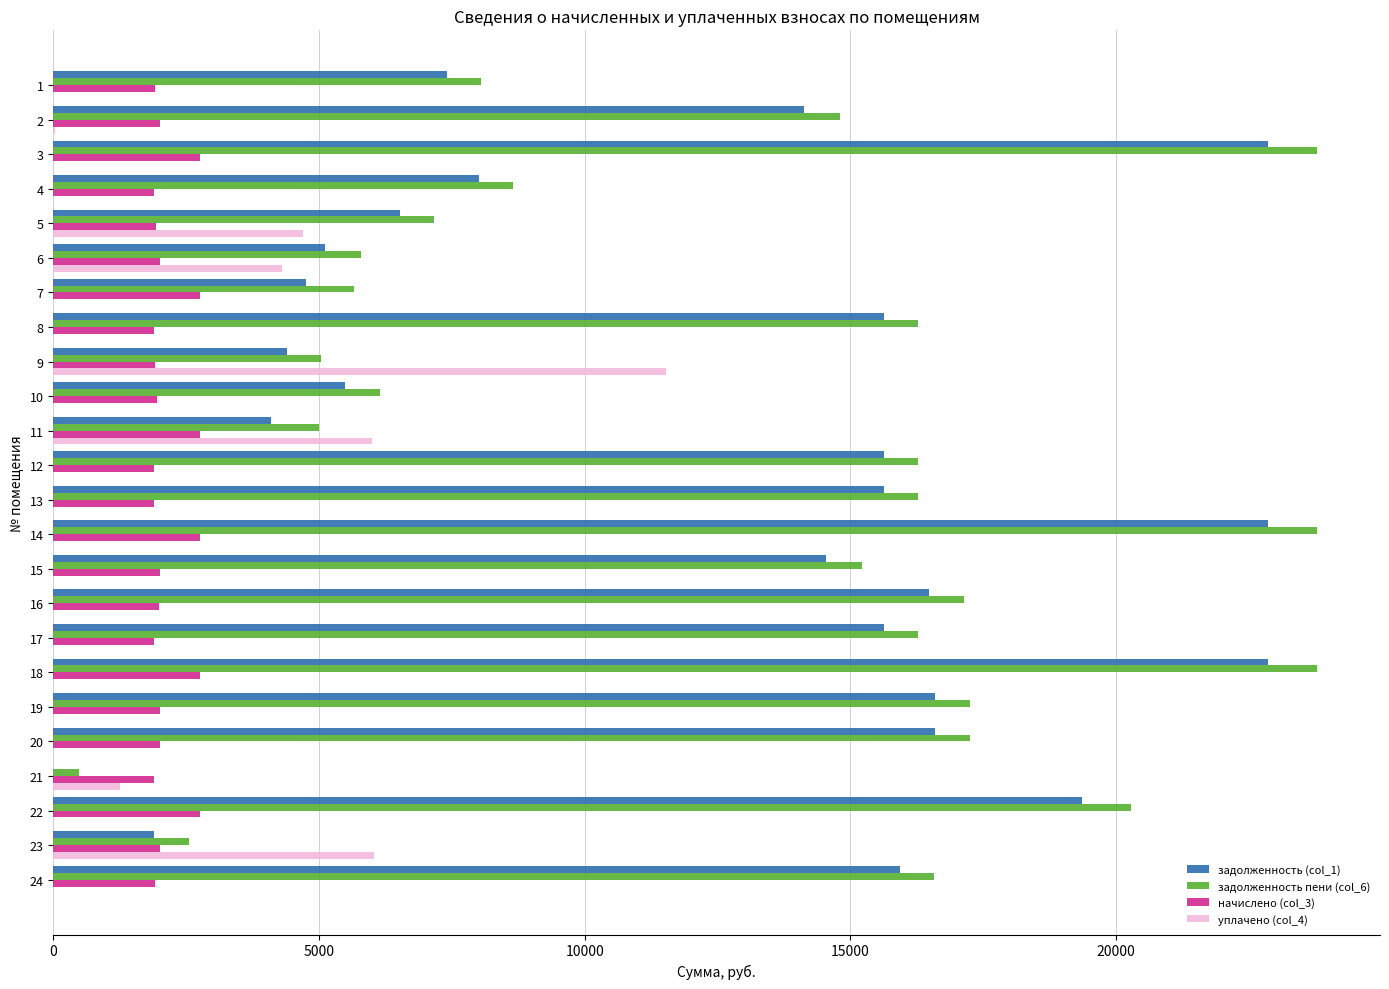

The value of задолженность (col_1) at 15 is 14545.4. True or false?

True